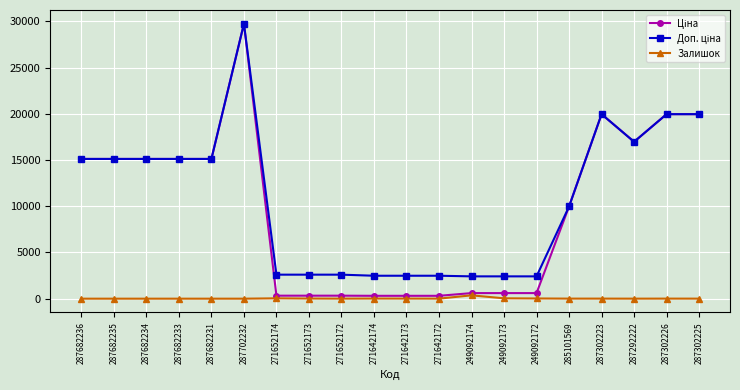

At how many categories does at least one series exceed 19221?

4